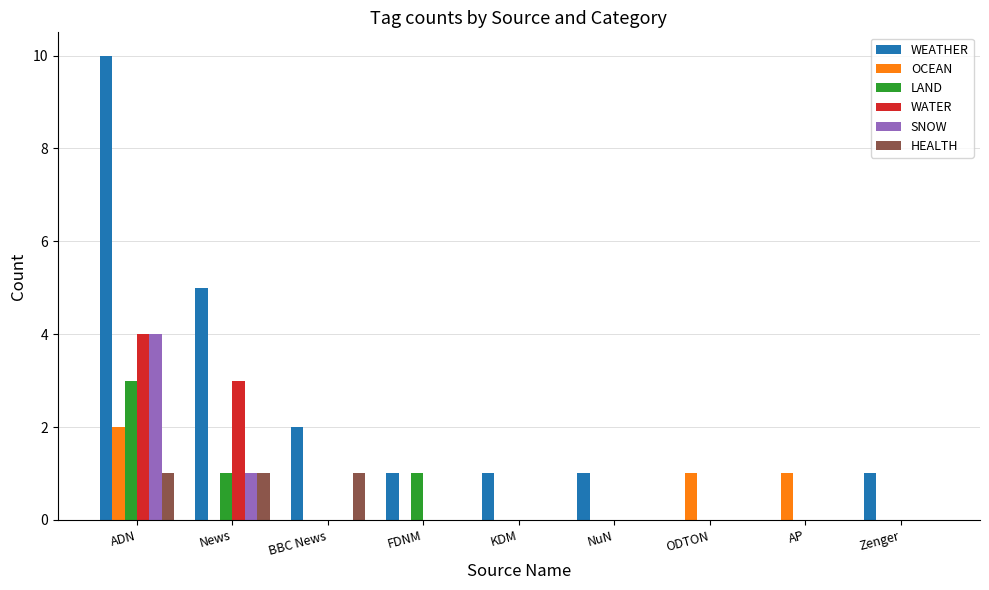

What is the sum of all WEATHER values?

21